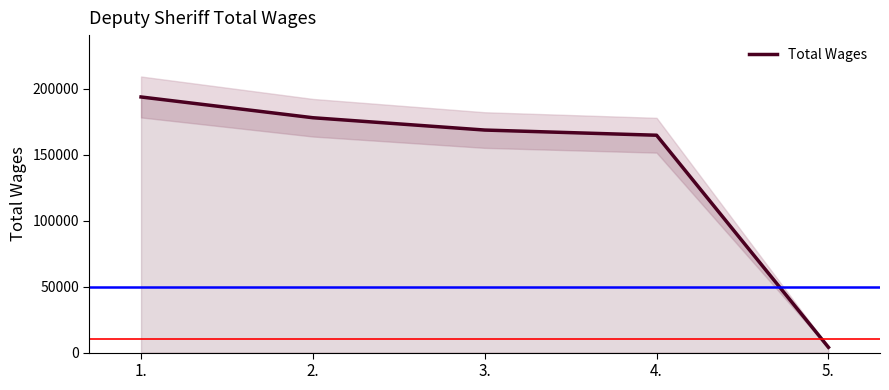

List the labels in order of value, smallest first.

5., 4., 3., 2., 1.